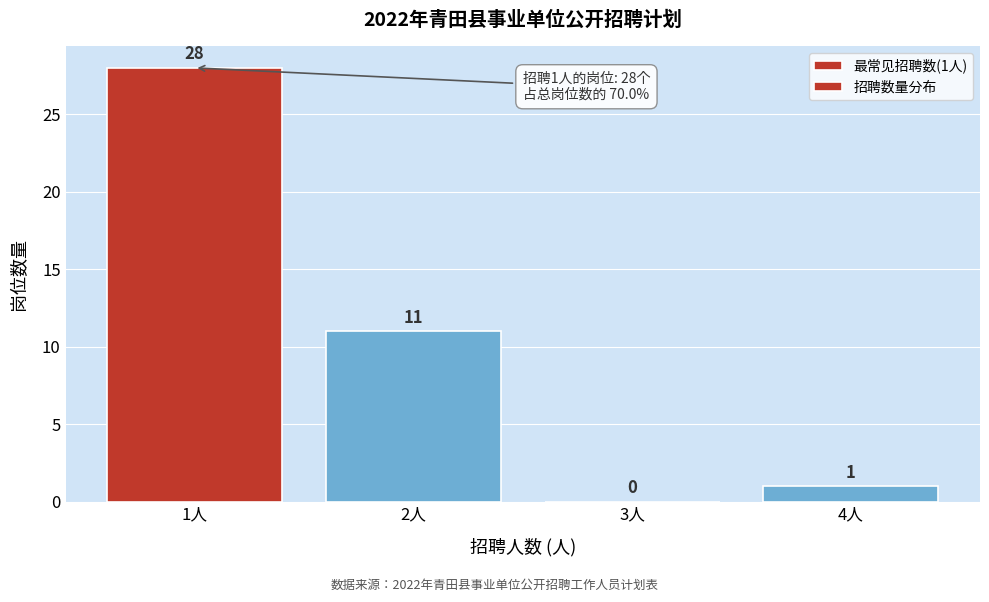

Reading left to right, extract all data points from this chart.

1人=28	2人=11	3人=0	4人=1